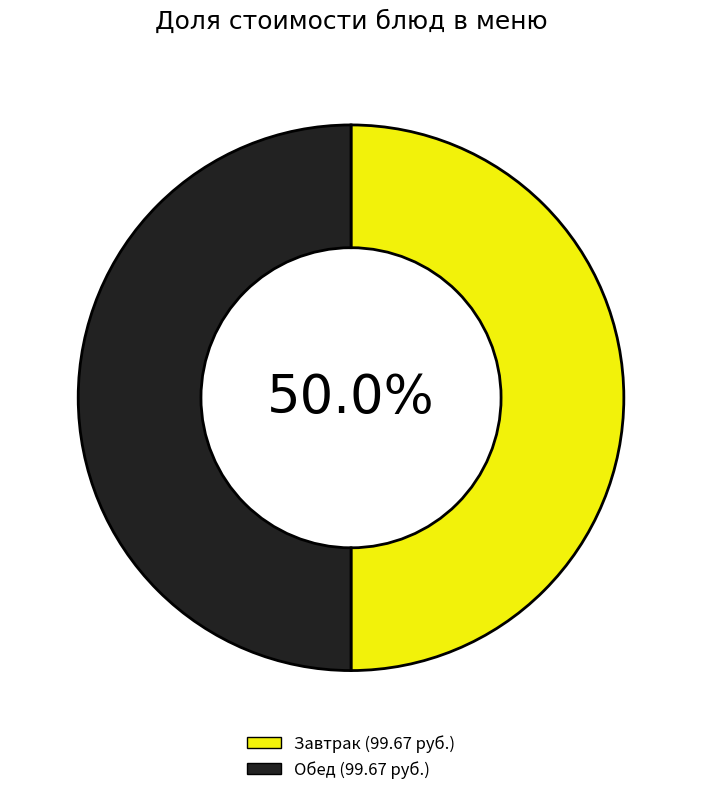

Count the number of slices in the pie.

2